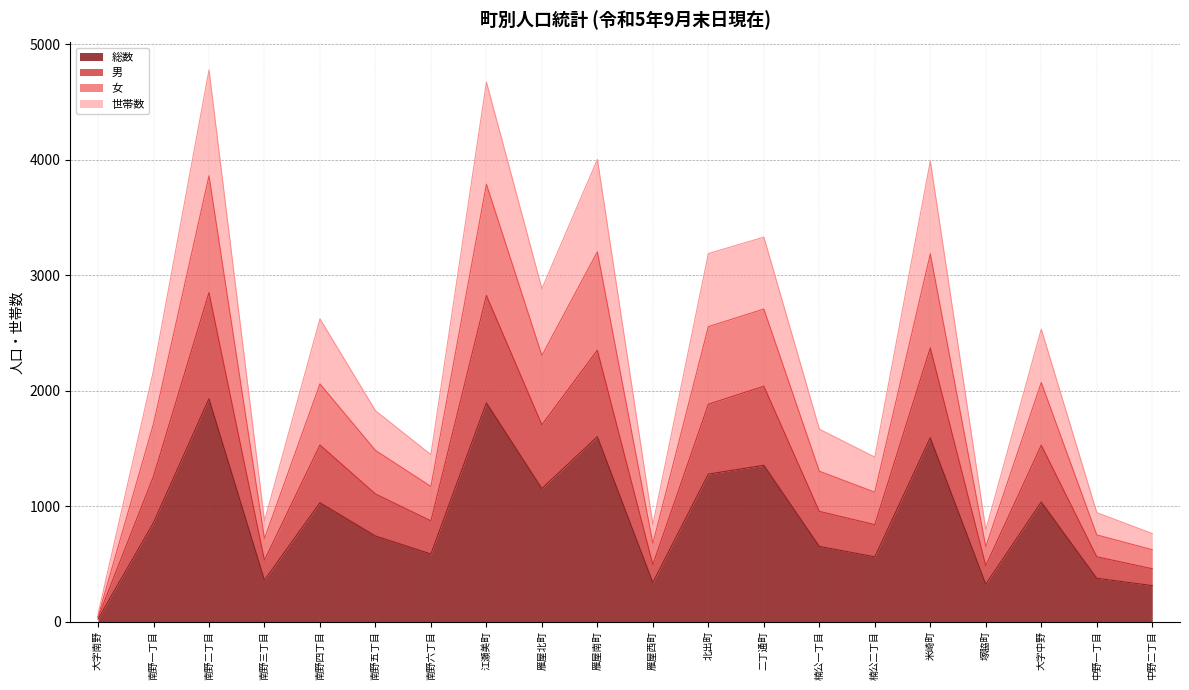

How many data points in 世帯数 are less than 1712?

10